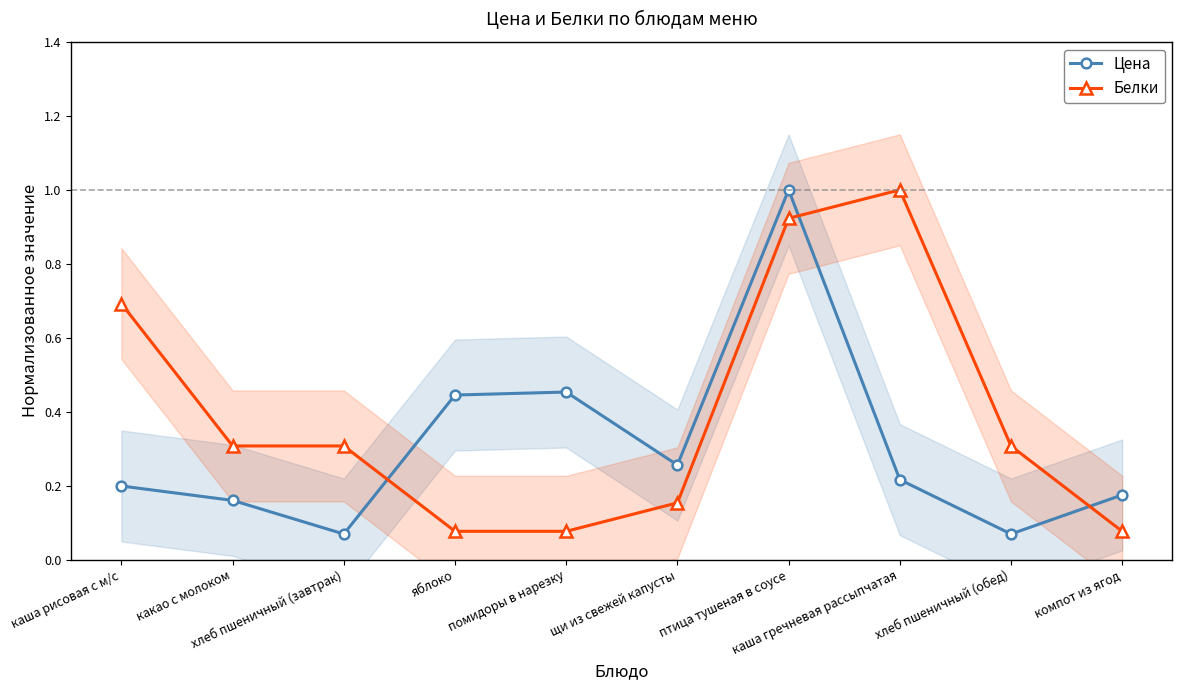

What is the total value across all series at компот из ягод?

0.3